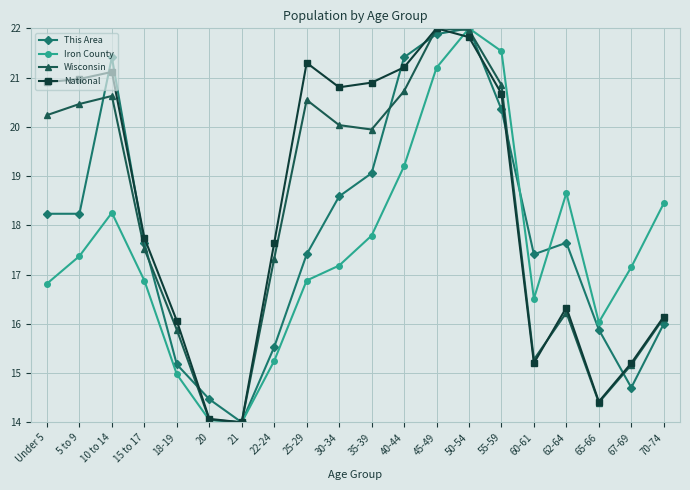

After their last crossing, which series has the higher values: Iron County or National?

Iron County